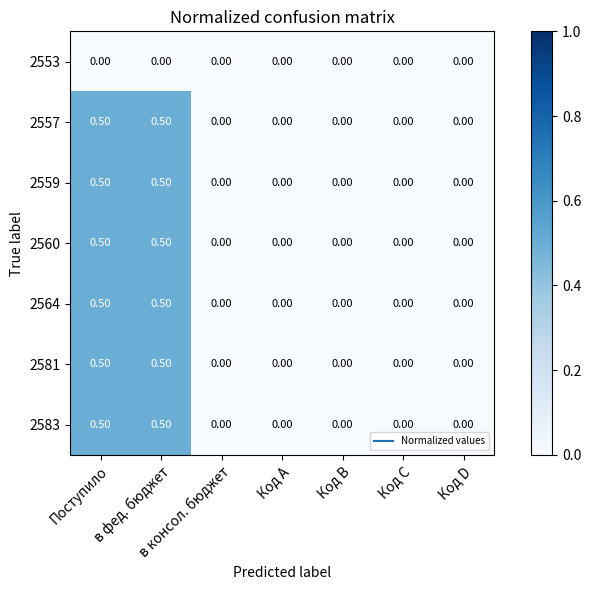

What is the difference between the maximum and minimum values in the 2583 series?

0.5